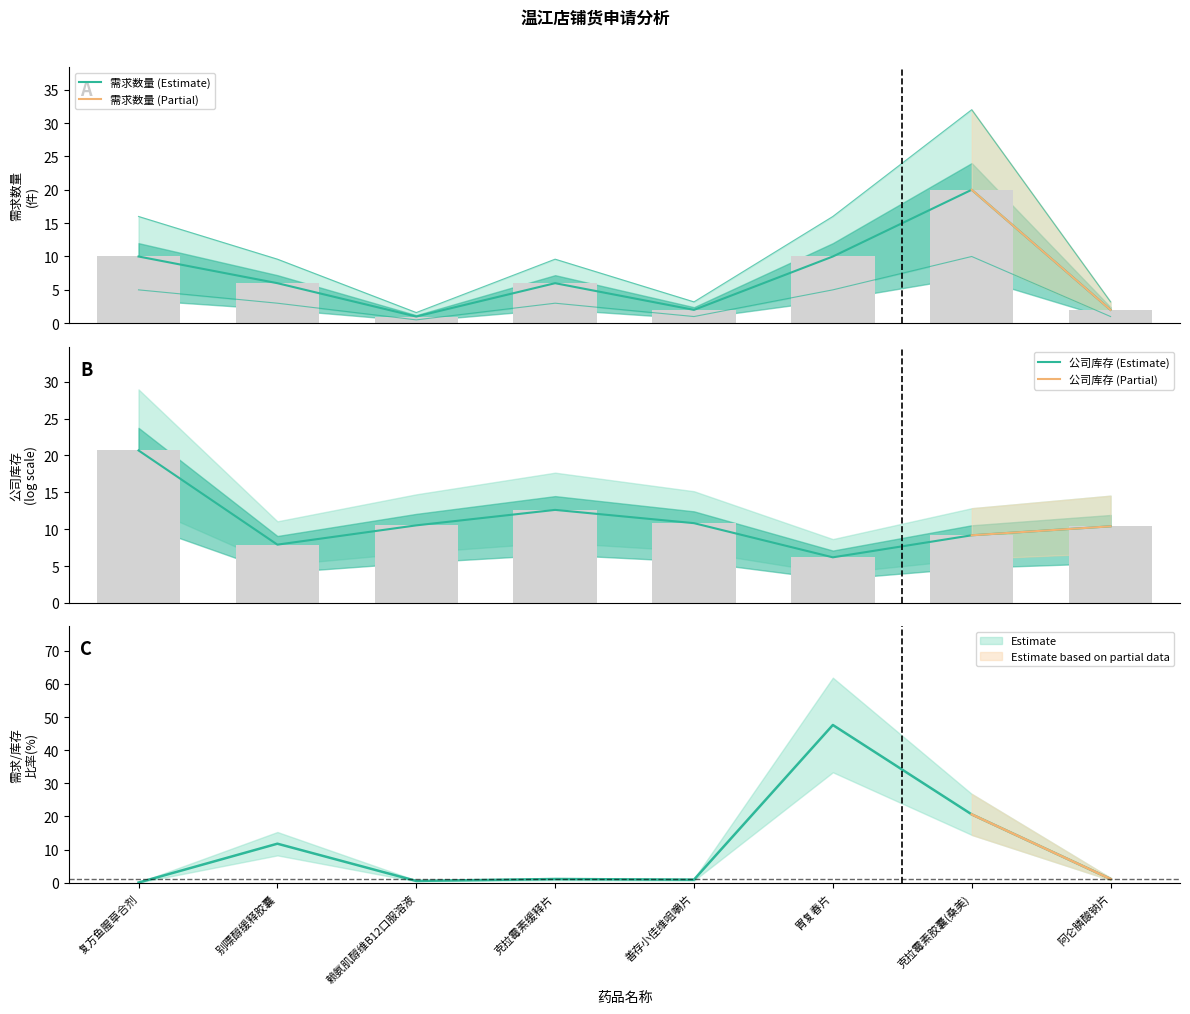

At which label does the data first exceed 6?

复方鱼腥草合剂